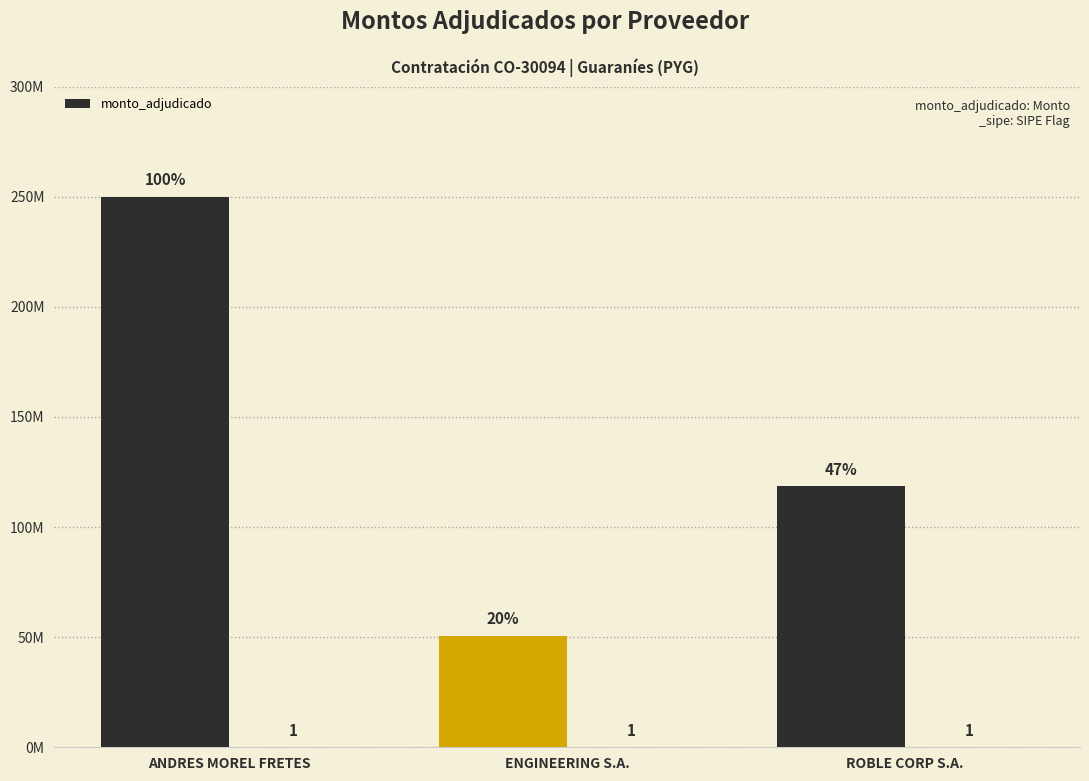

Count the number of values greater than 118635000.

1